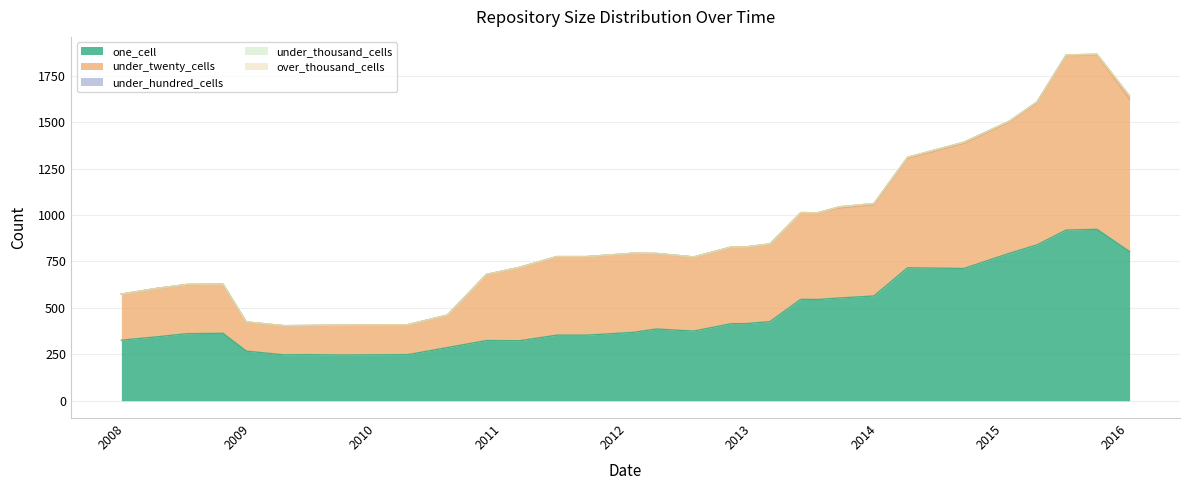

What is the label of the 27th point from the right?

2009-04-06